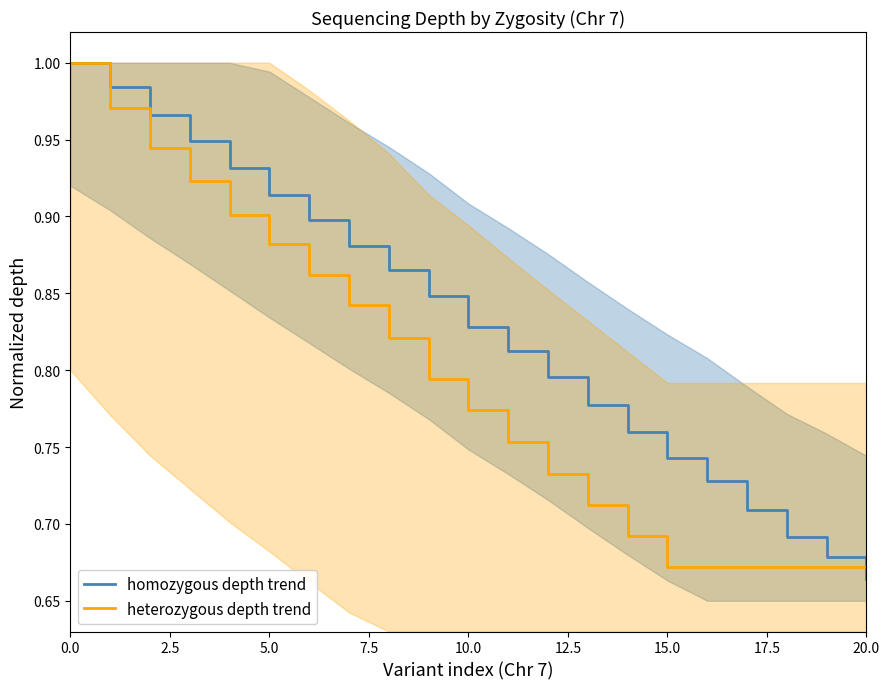

Which series has the largest total across all categories?

homozygous depth trend